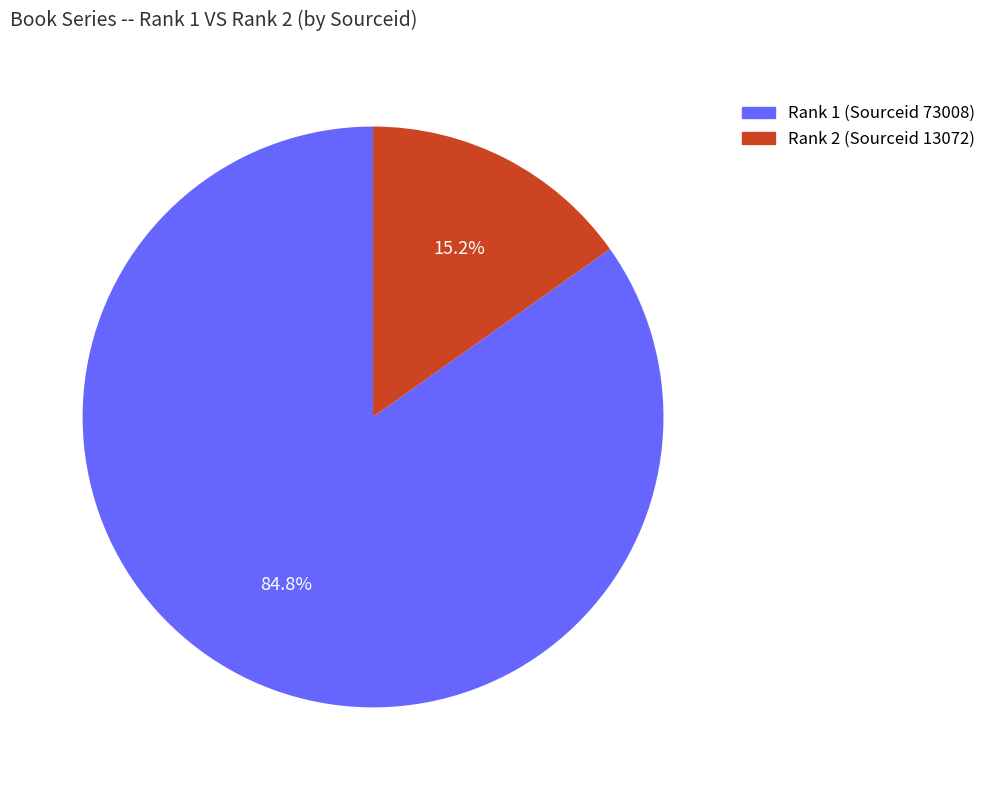

Is there any slice that represents more than half of the pie?

Yes